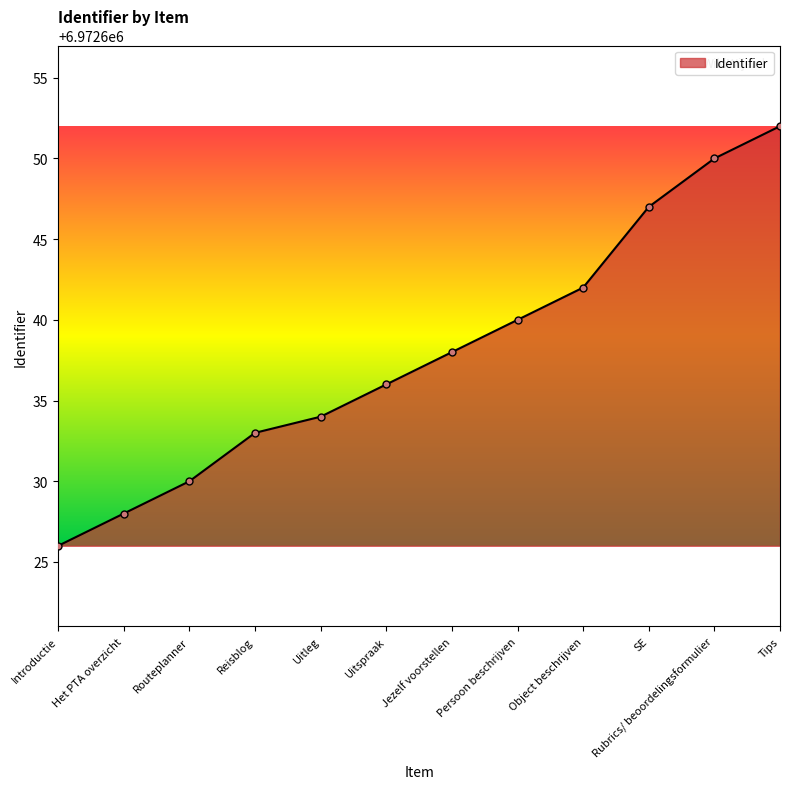

Which label corresponds to the smallest value in the chart?

Introductie